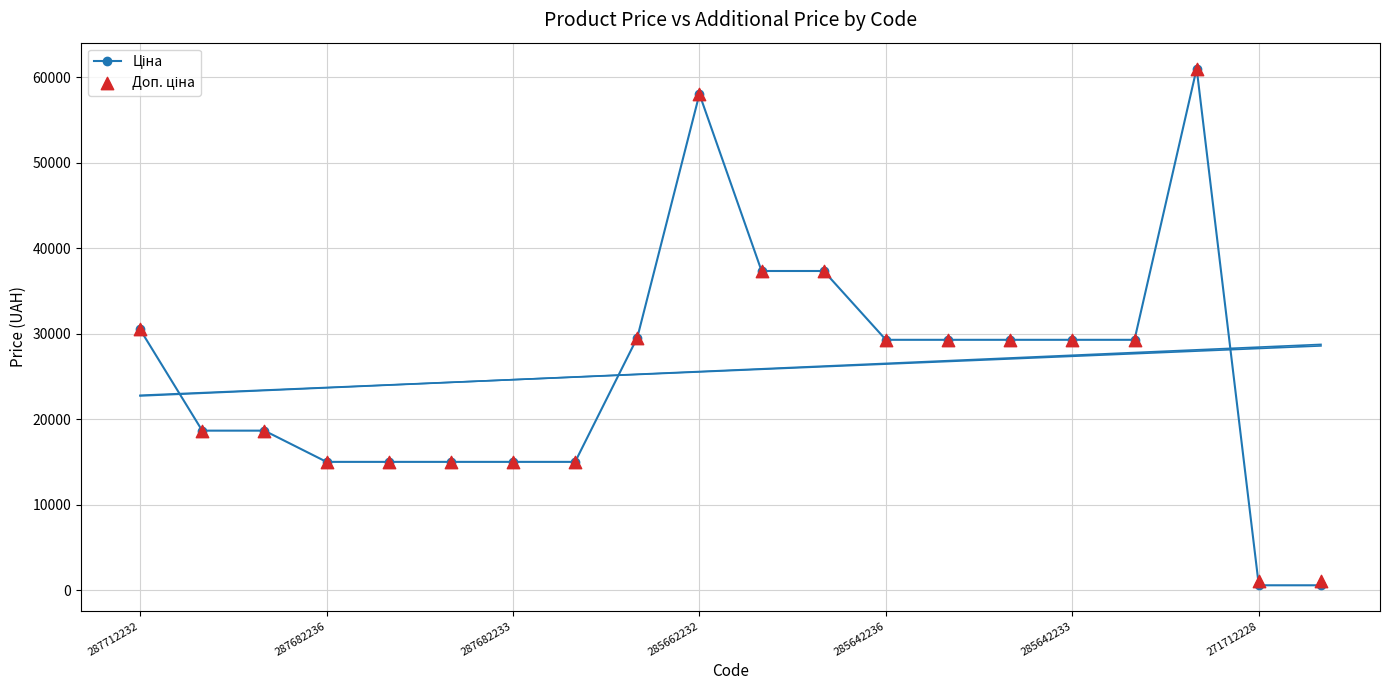

At how many categories does at least one series exceed 32425?

4